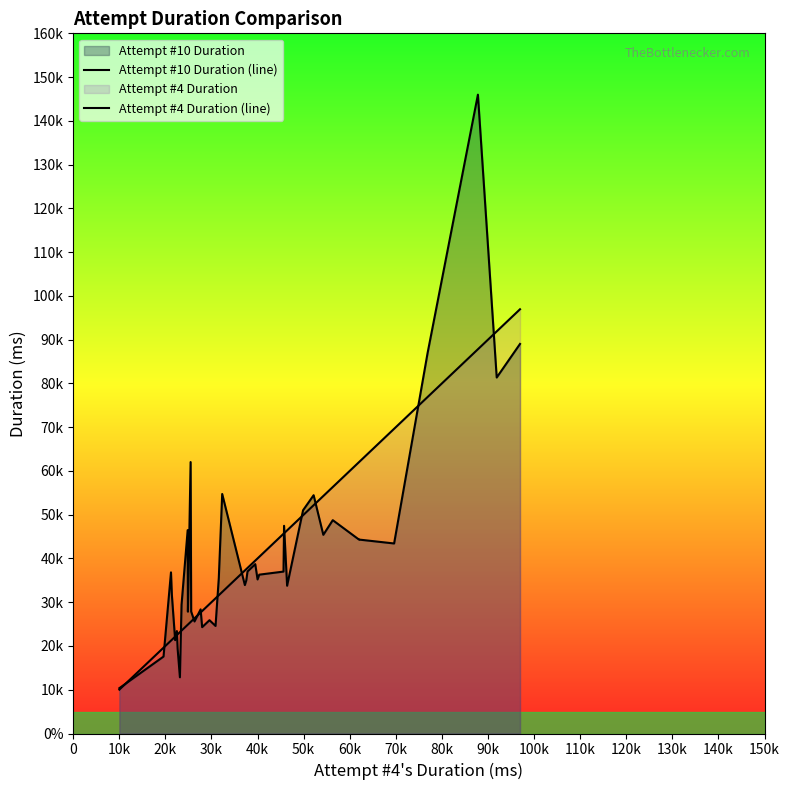

How many data points does each series have?

40